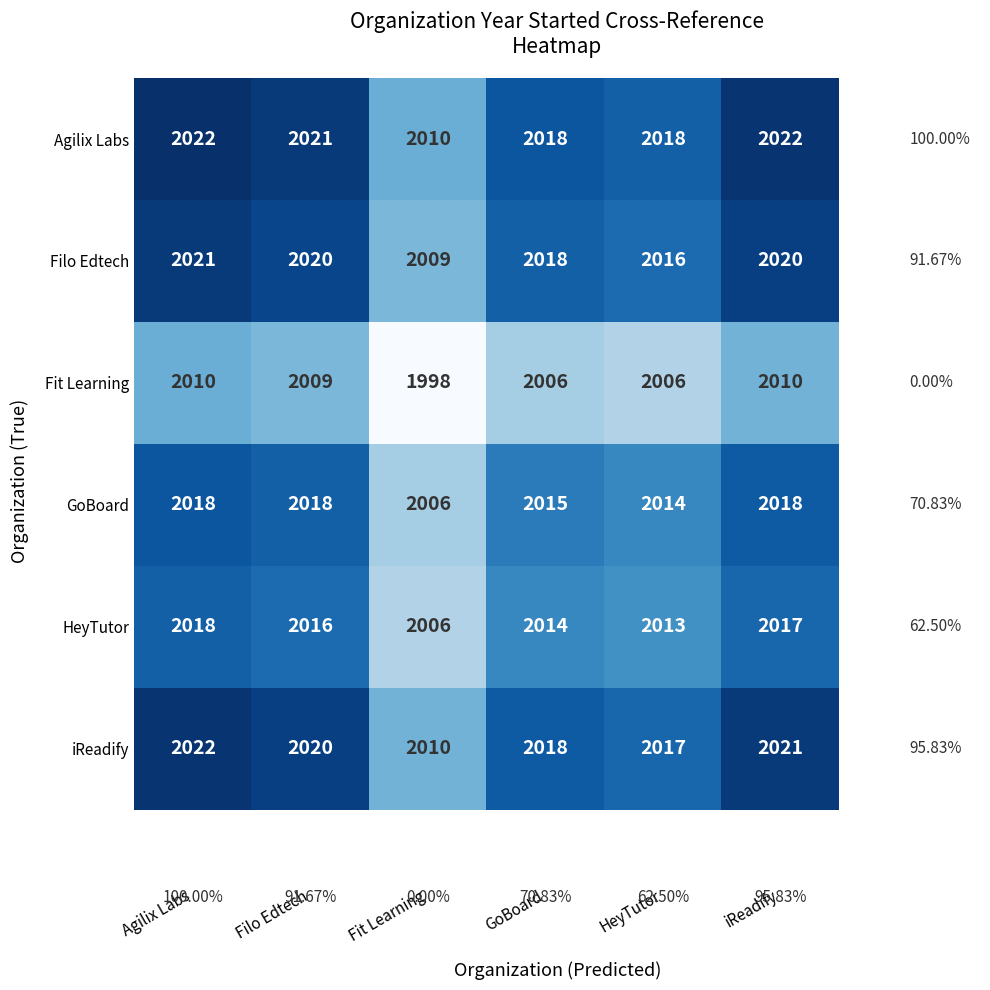

Which series has the largest total across all categories?

Agilix Labs